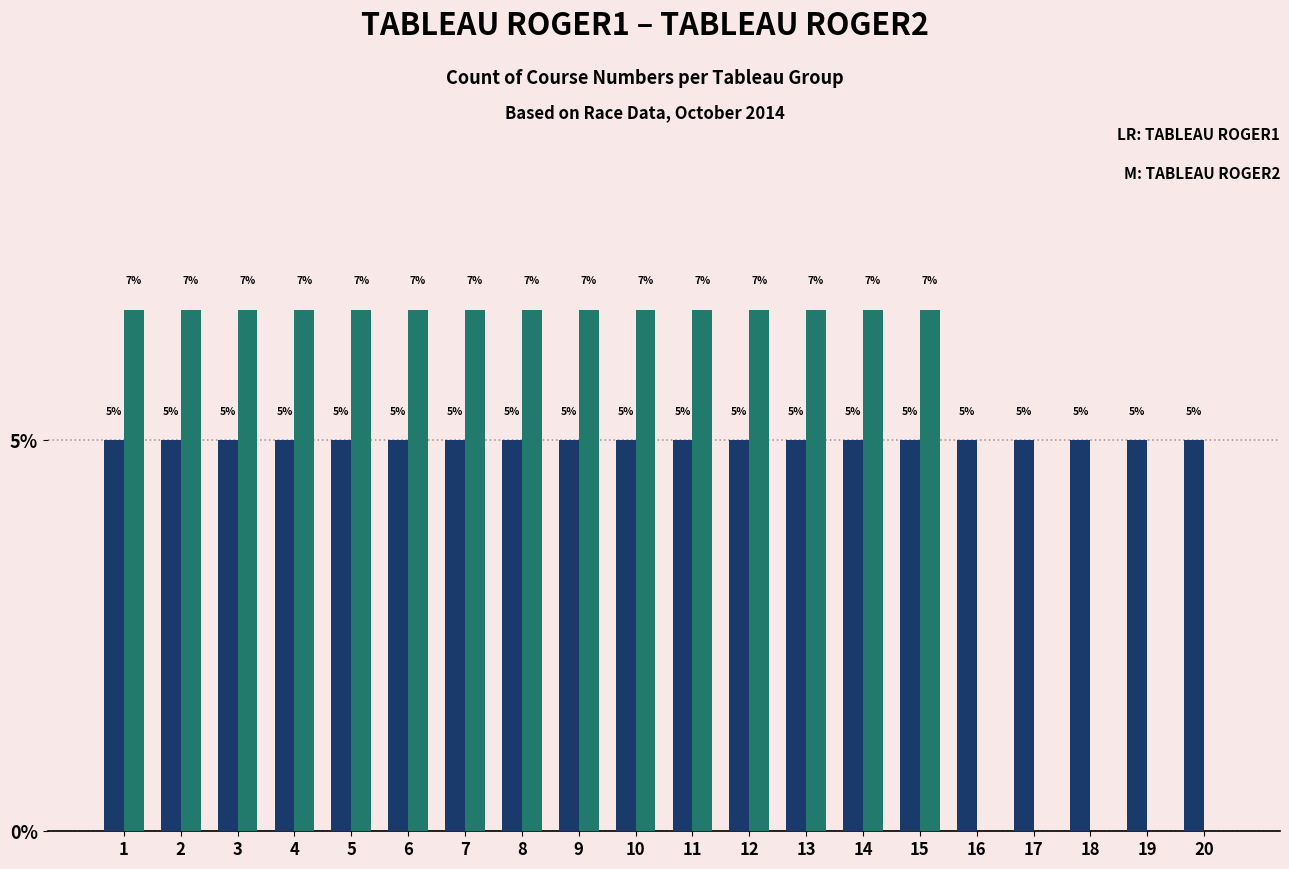

Are the bars horizontal?

No